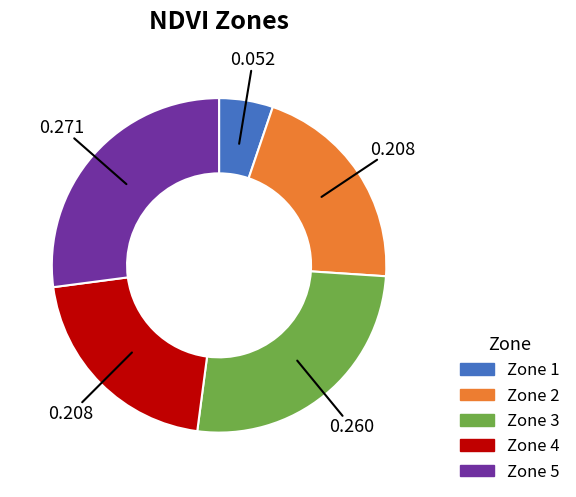

Is it true that Zone 5 is 27% of the pie?

True